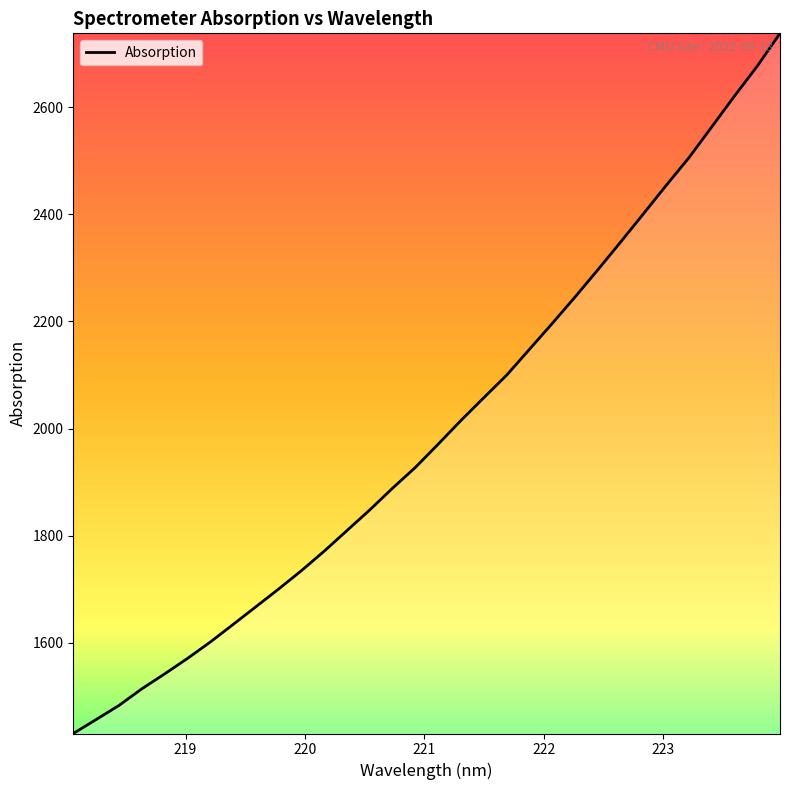

What is the difference between the second highest and second lowest values?

1220.0